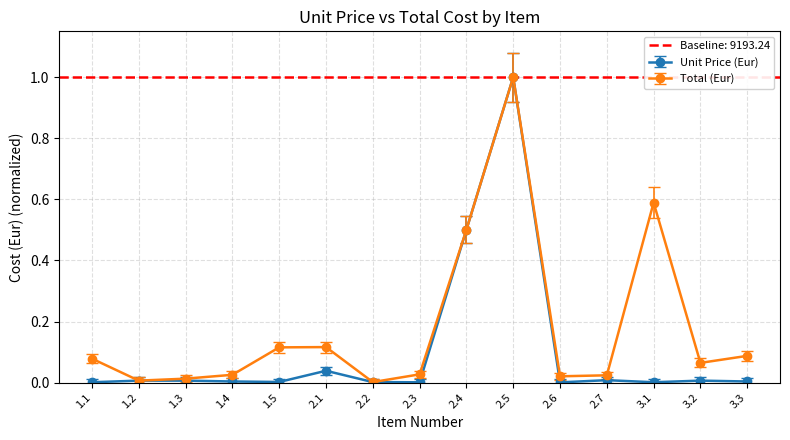

What are all the series names shown in the legend?

Unit Price (Eur), Total (Eur)